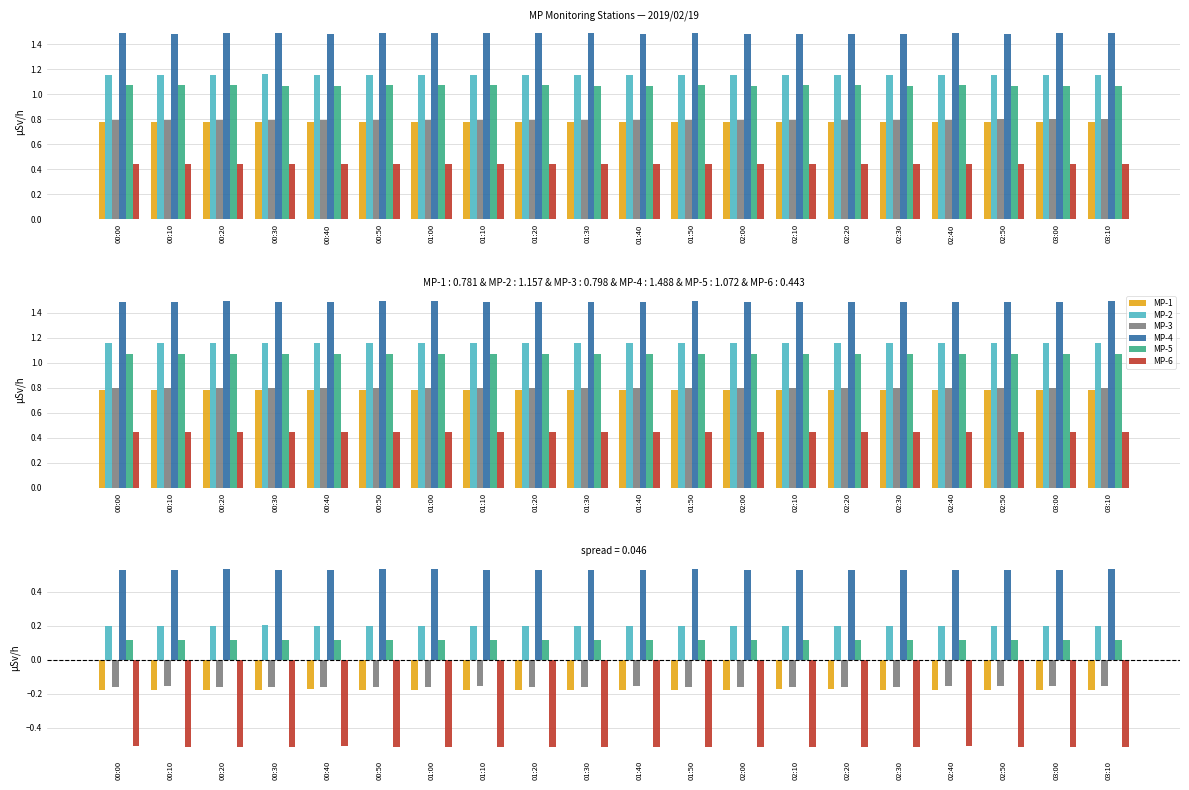

Rank the series at 02:00 from highest to lowest value.

MP-4, MP-2, MP-5, MP-3, MP-1, MP-6